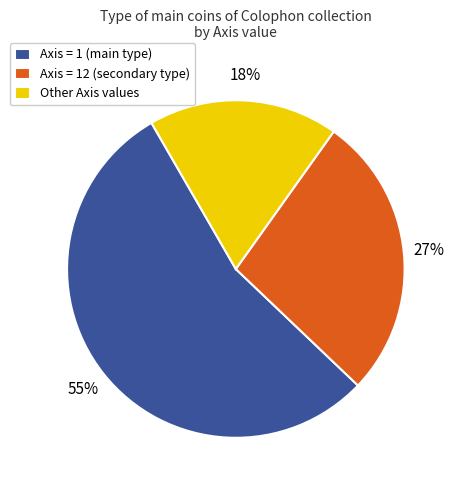

To the nearest percent, what percentage of the pie is Other Axis values?

18%